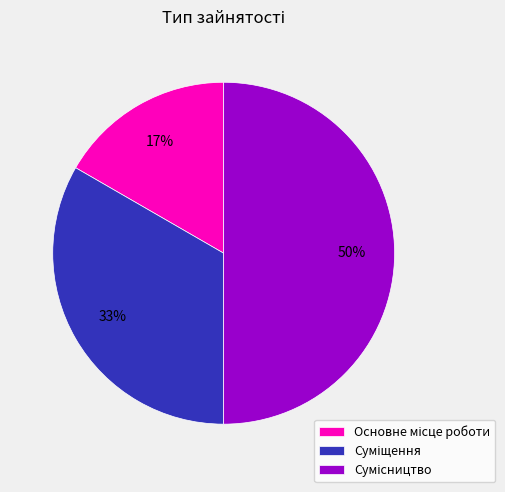

To the nearest percent, what is the difference between the largest and smallest slice percentages?

33%